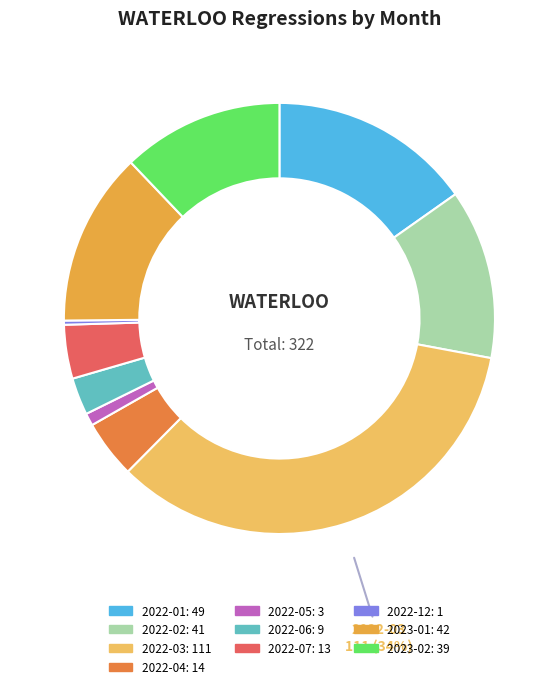

What portion of the pie excludes 2022-01?

84.8%